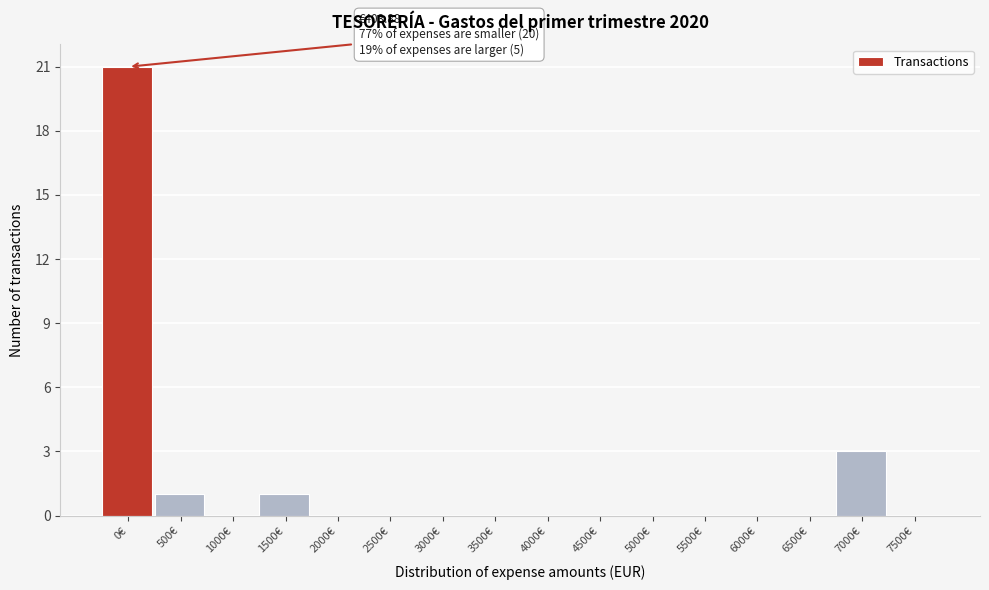

Reading right to left, extract all data points from this chart.

7500€=0	7000€=3	6500€=0	6000€=0	5500€=0	5000€=0	4500€=0	4000€=0	3500€=0	3000€=0	2500€=0	2000€=0	1500€=1	1000€=0	500€=1	0€=21